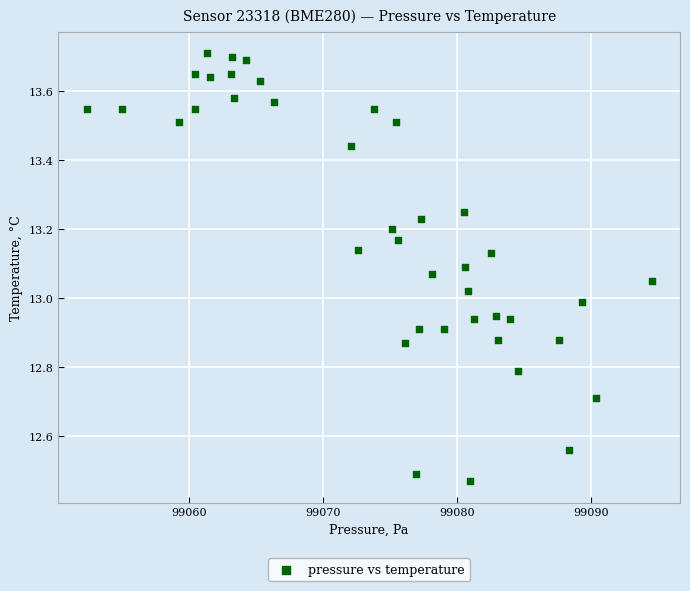

What is the range of X values (max minus min)?

42.2